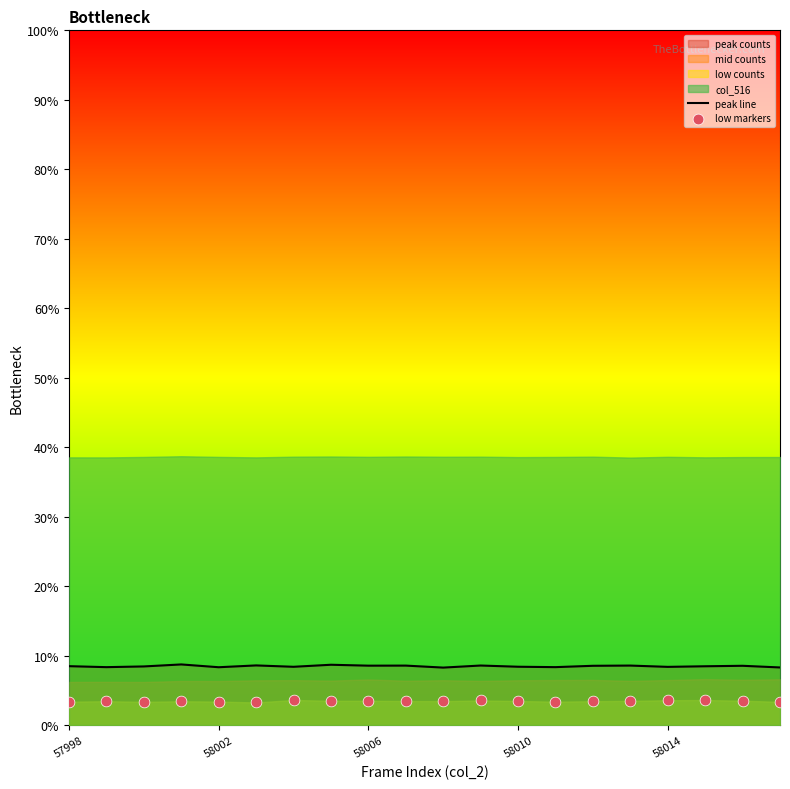

At how many categories does at least one series exceed 7?

20